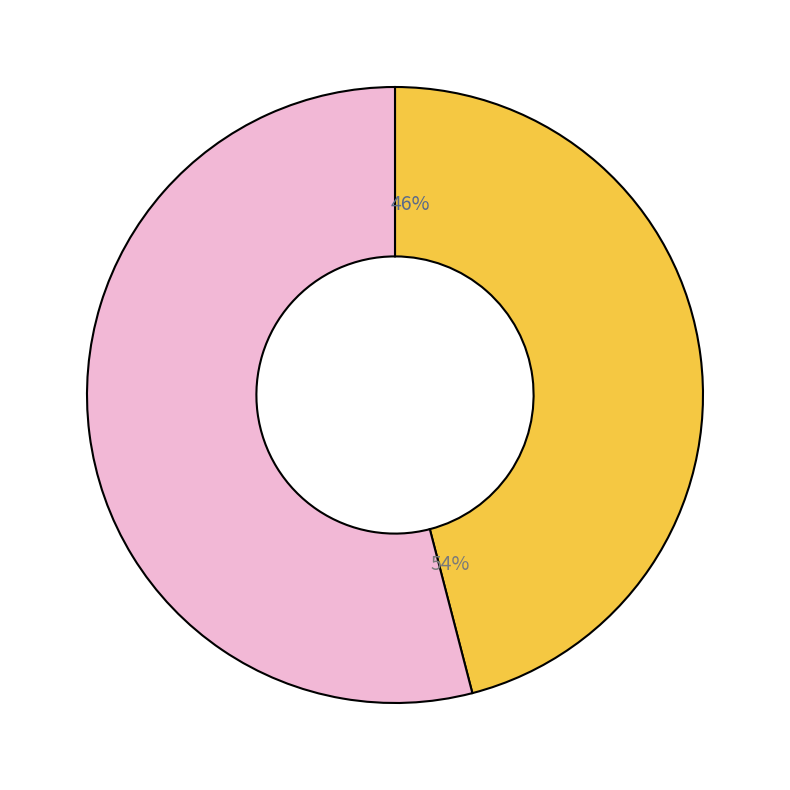

What percentage do Обед and Завтрак together represent?

100.0%